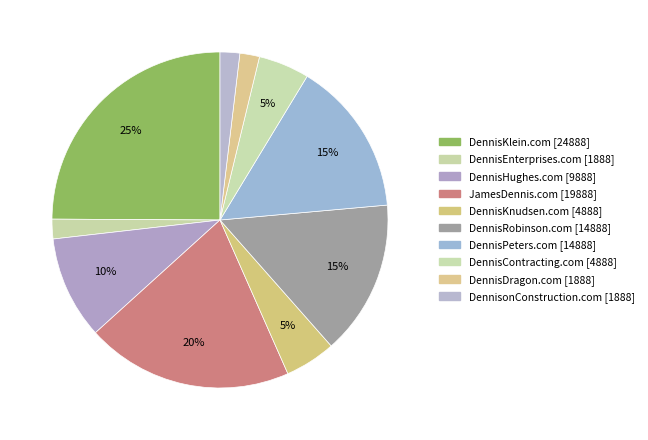

Is the sum of JamesDennis.com and DennisEnterprises.com greater than half?

No